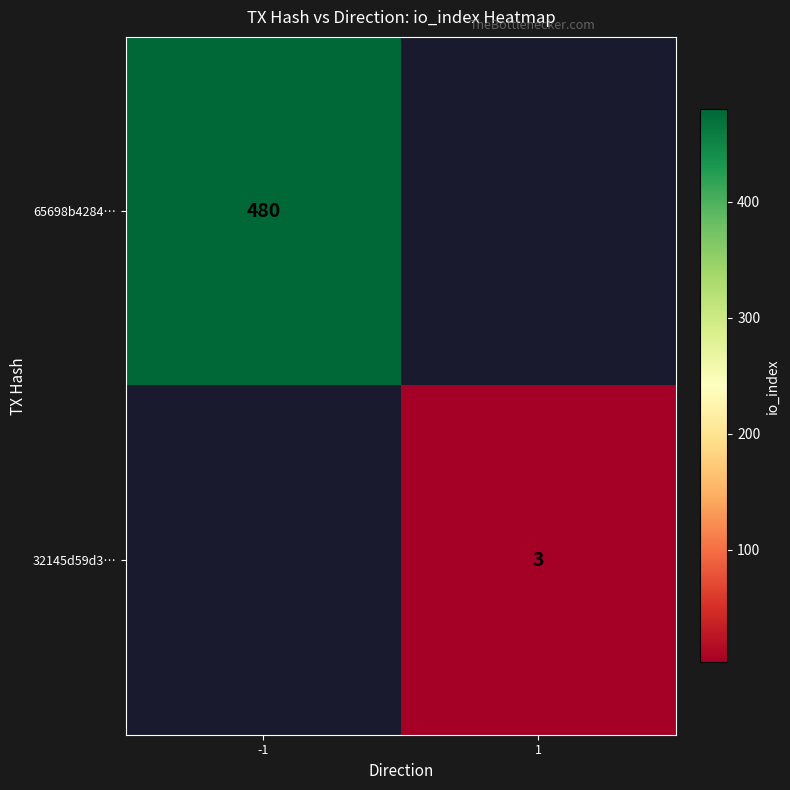

The value of 65698b4284… at -1 is 796. True or false?

False